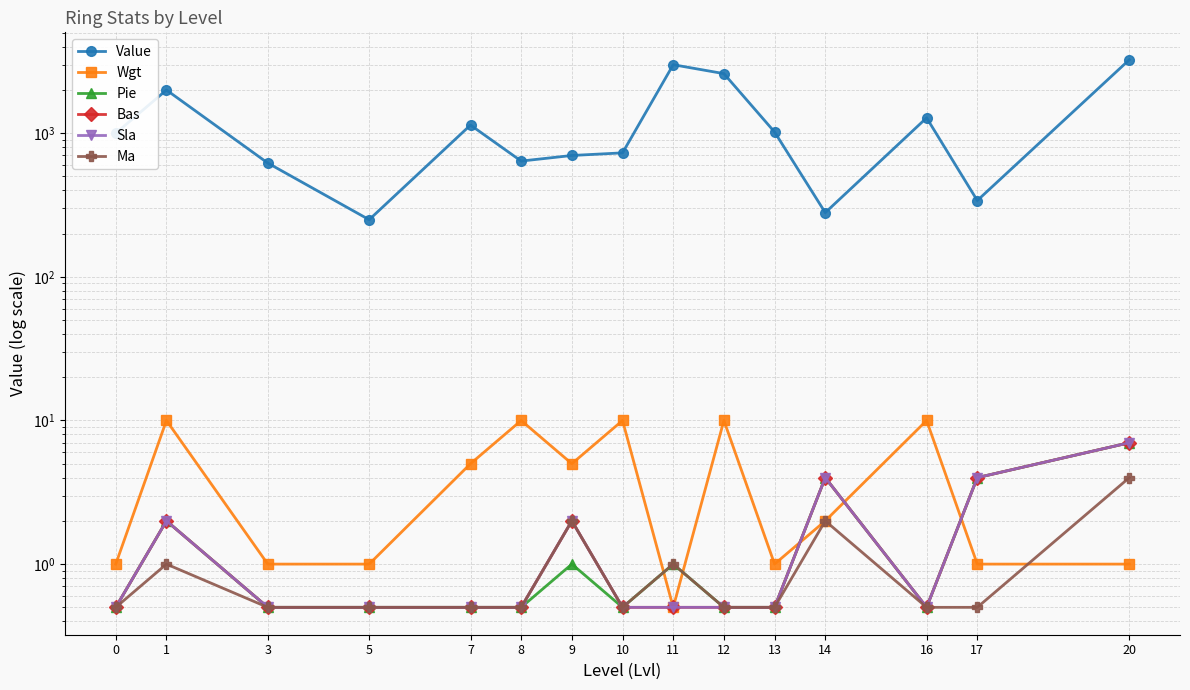

Which series has the largest range (max minus min)?

Value